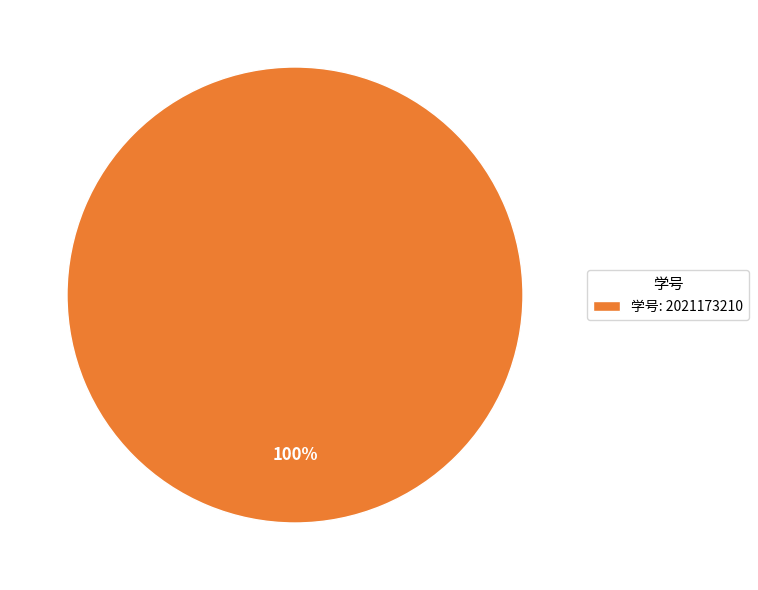

To the nearest percent, what percentage of the pie is 学号: 2021173210?

100%